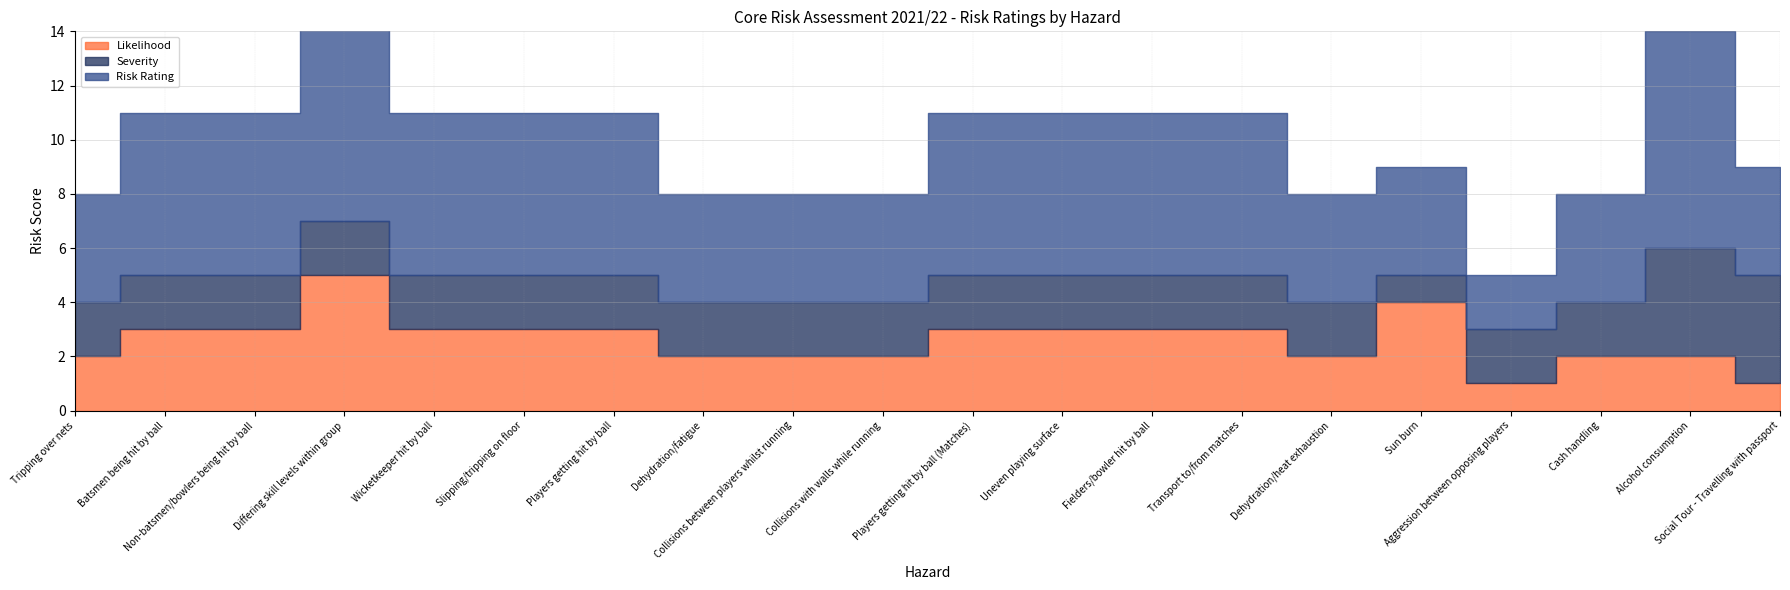

At which label does Likelihood reach its minimum?

Aggression between opposing players